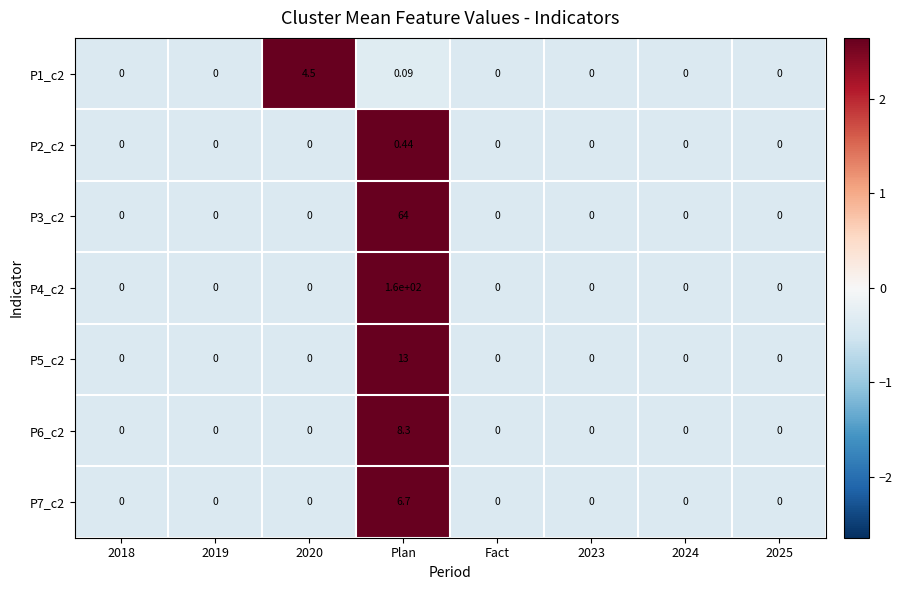

At which category is the sum across all series the highest?

Plan